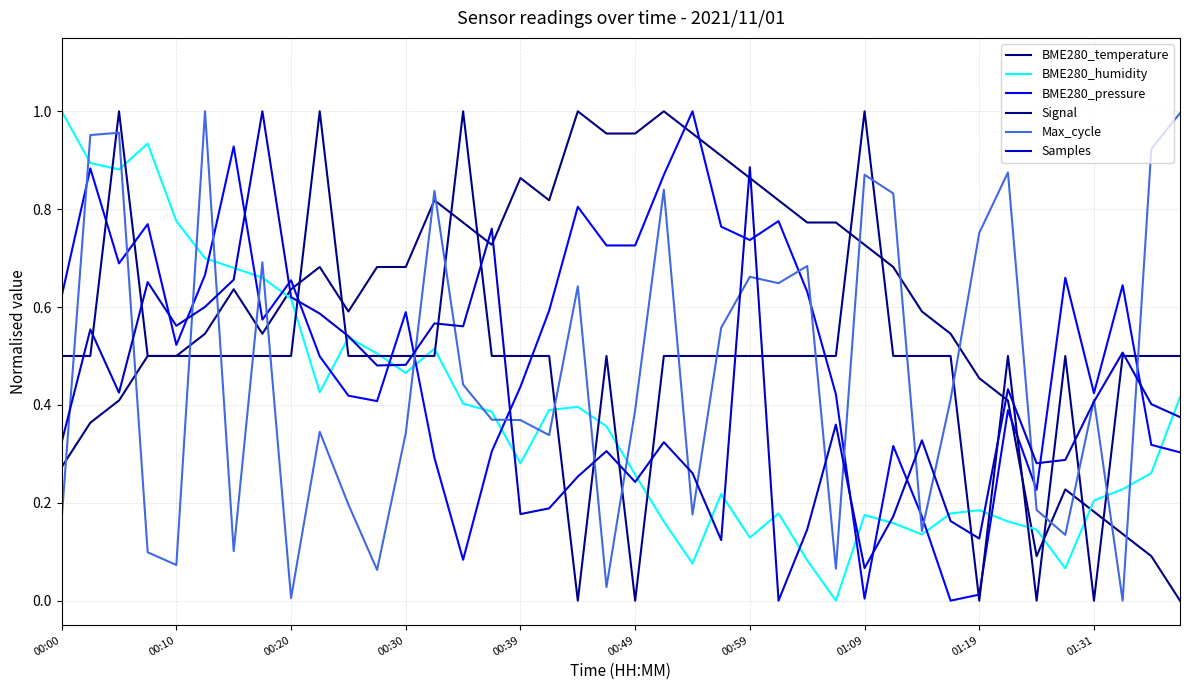

At how many categories does at least one series exceed 0?

40